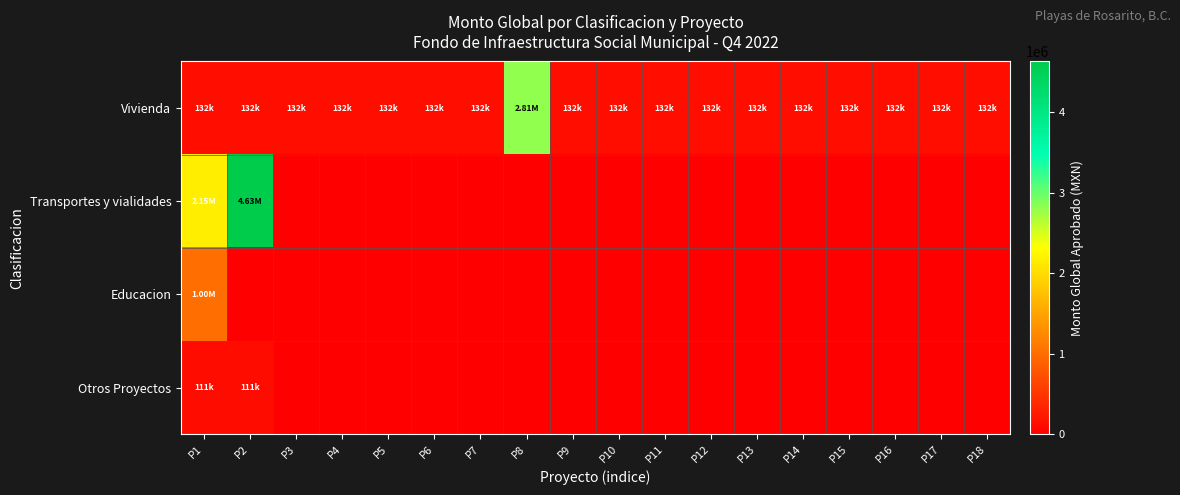

What is the maximum value shown in the chart?

4628050.7